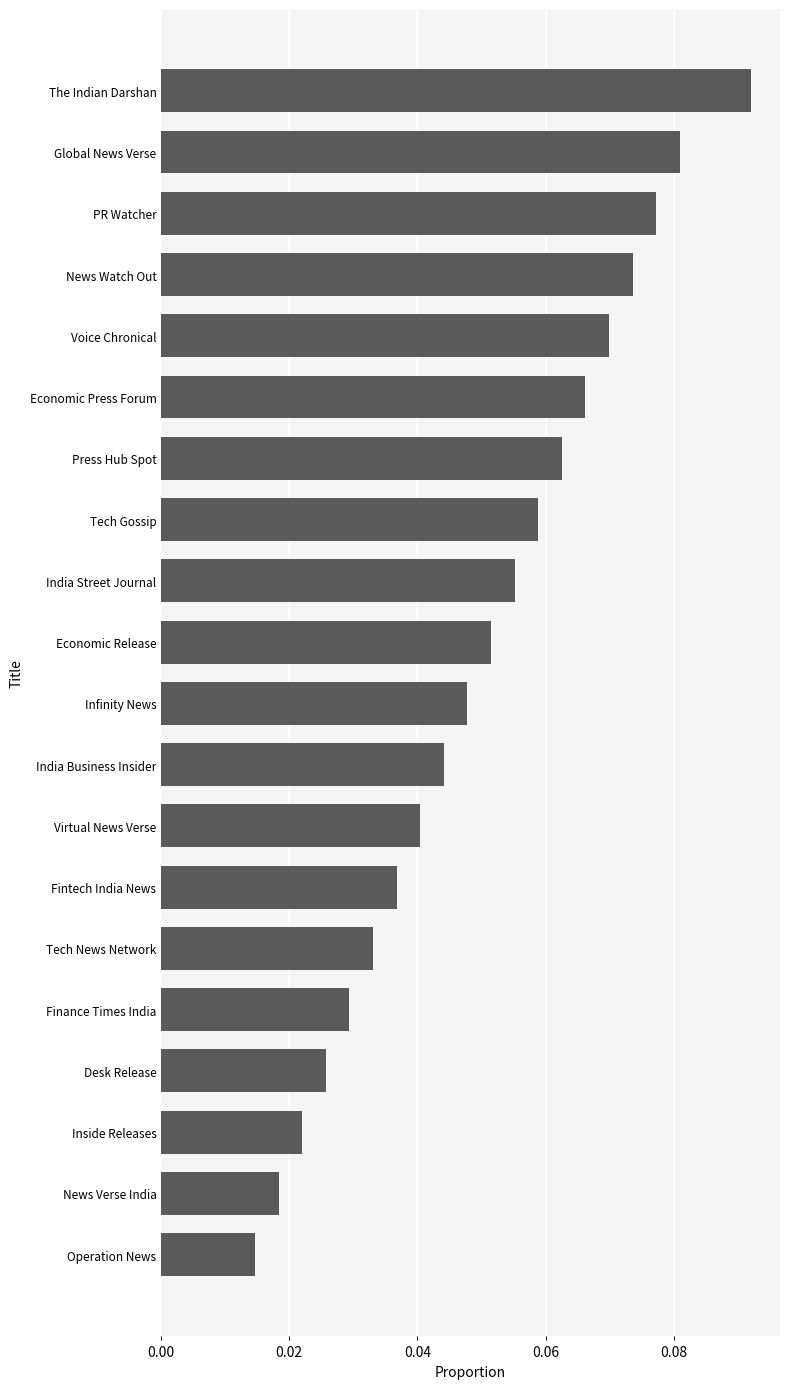

True or false: the data shows 0.1 at India Business Insider.

False